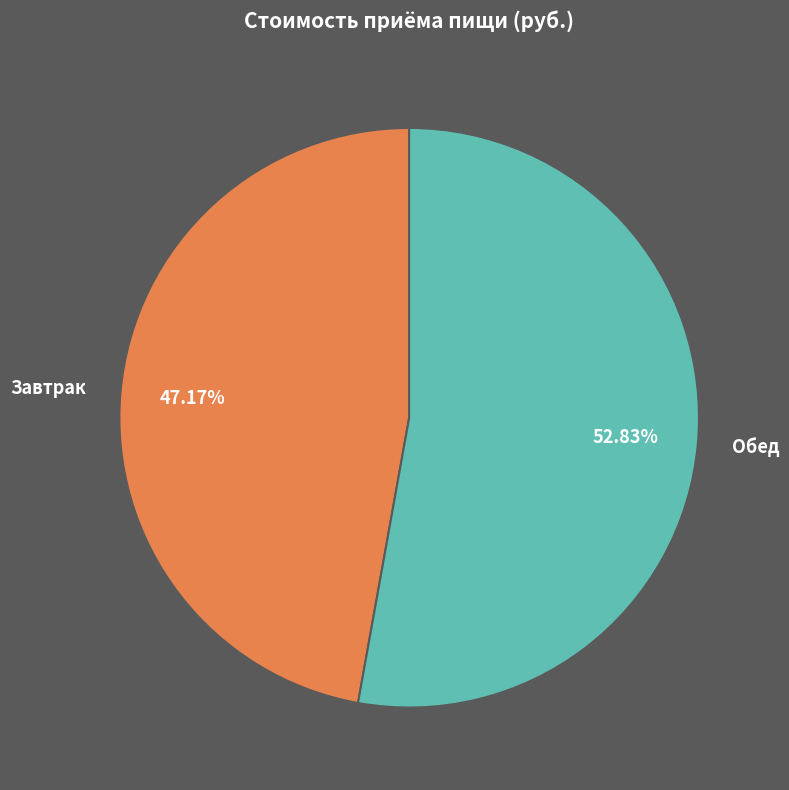

What is the largest slice in the pie chart?

Обед